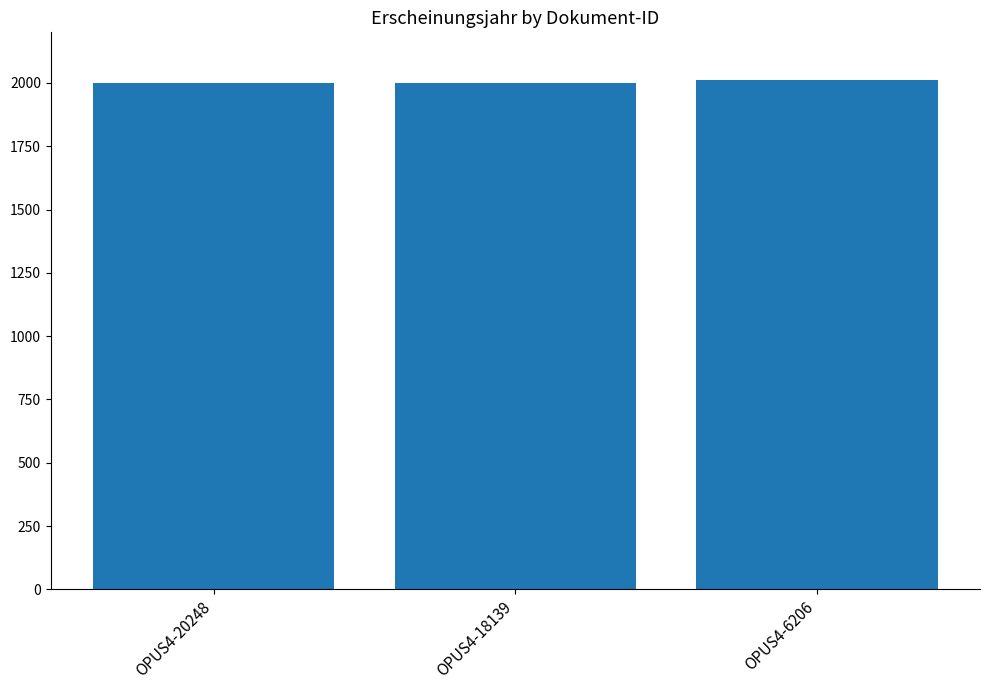

How many data points are less than 2001?

1